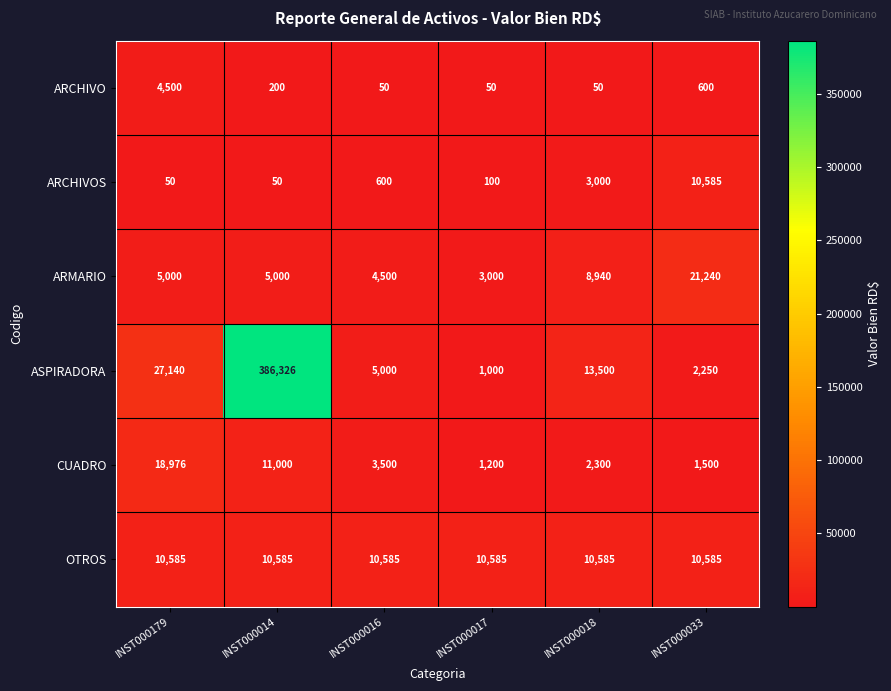

Which series has the largest total across all categories?

ASPIRADORA